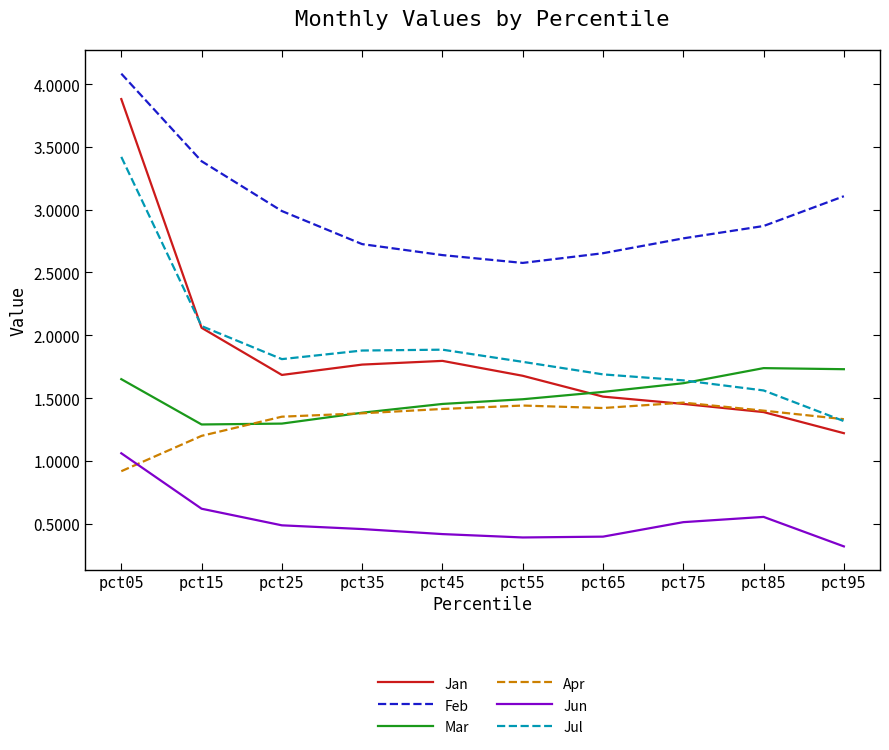

True or false: Jan and Jun intersect in this chart.

False